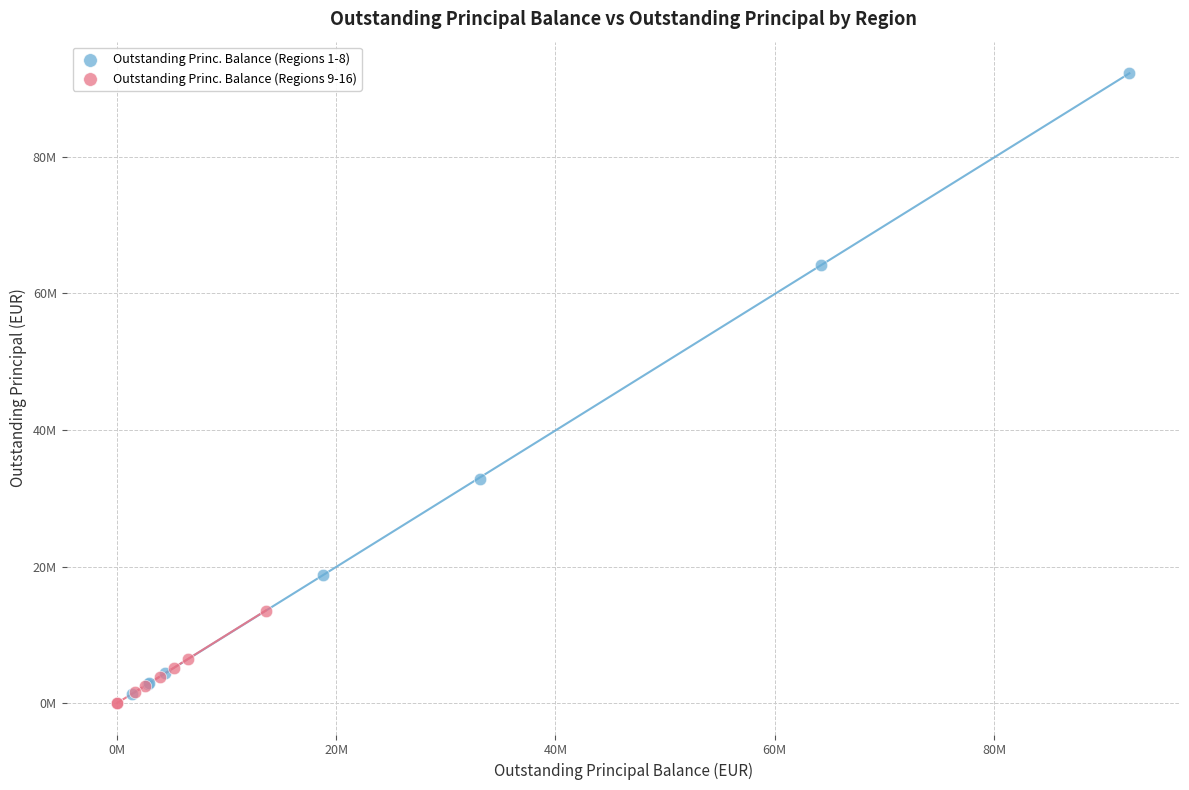

Which series has the largest Y range (max minus min)?

Outstanding Princ. Balance (Regions 1-8)